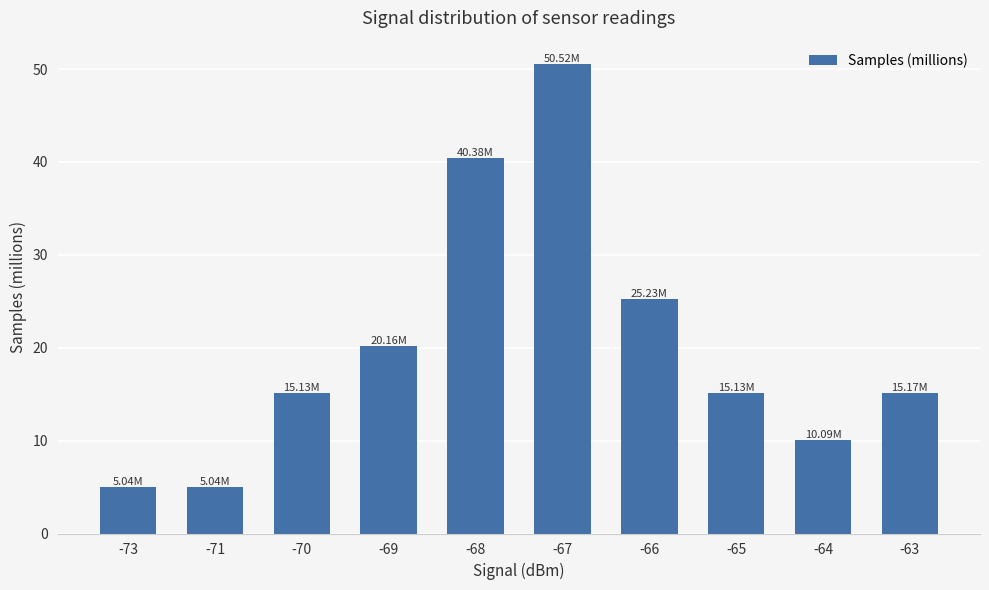

Between -64 and -65, which is larger?

-65